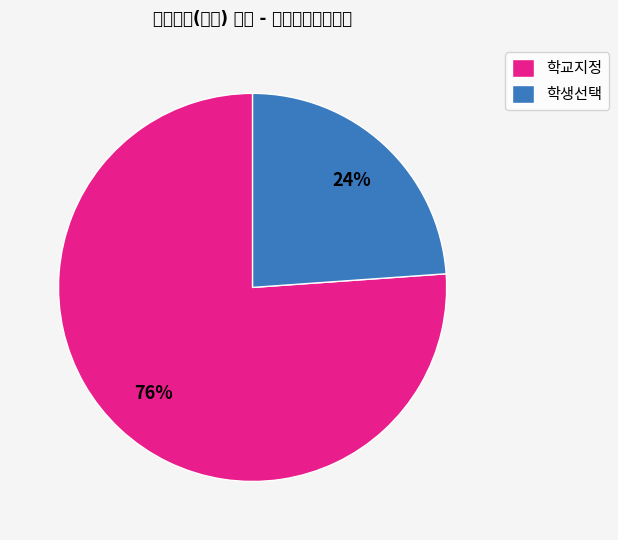

Does any single category account for the majority?

Yes